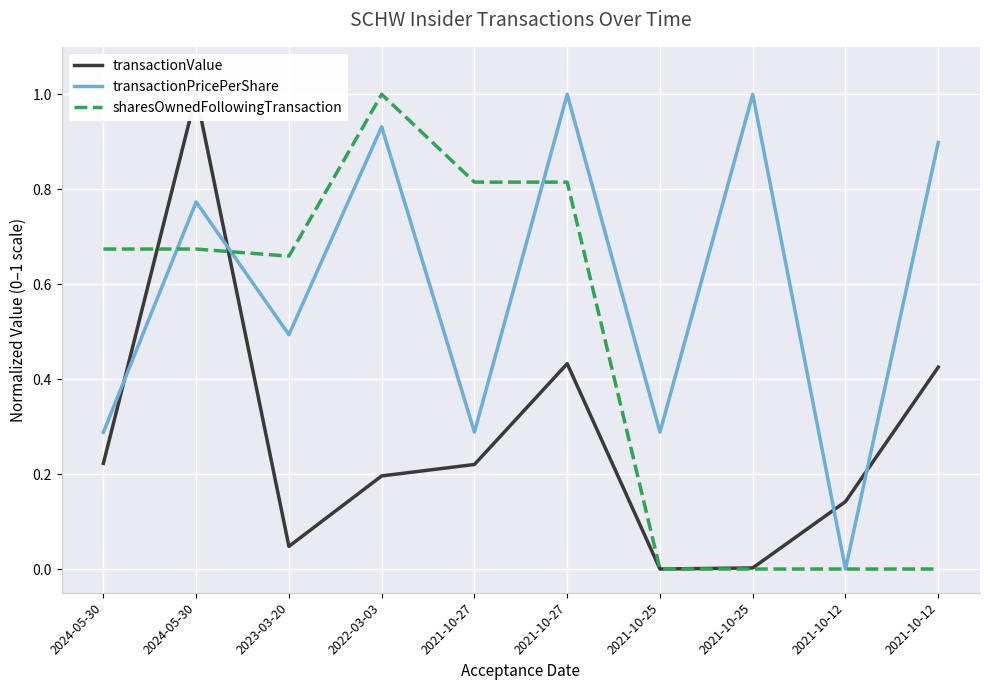

What is the total value across all series at 2021-10-25?

0.3